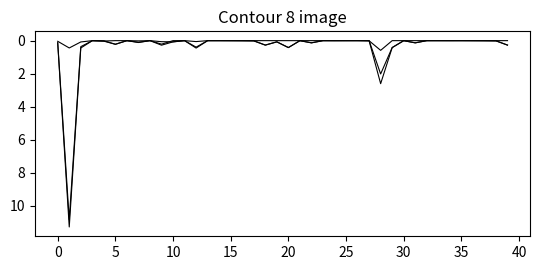

Does the chart have visible grid lines?

No